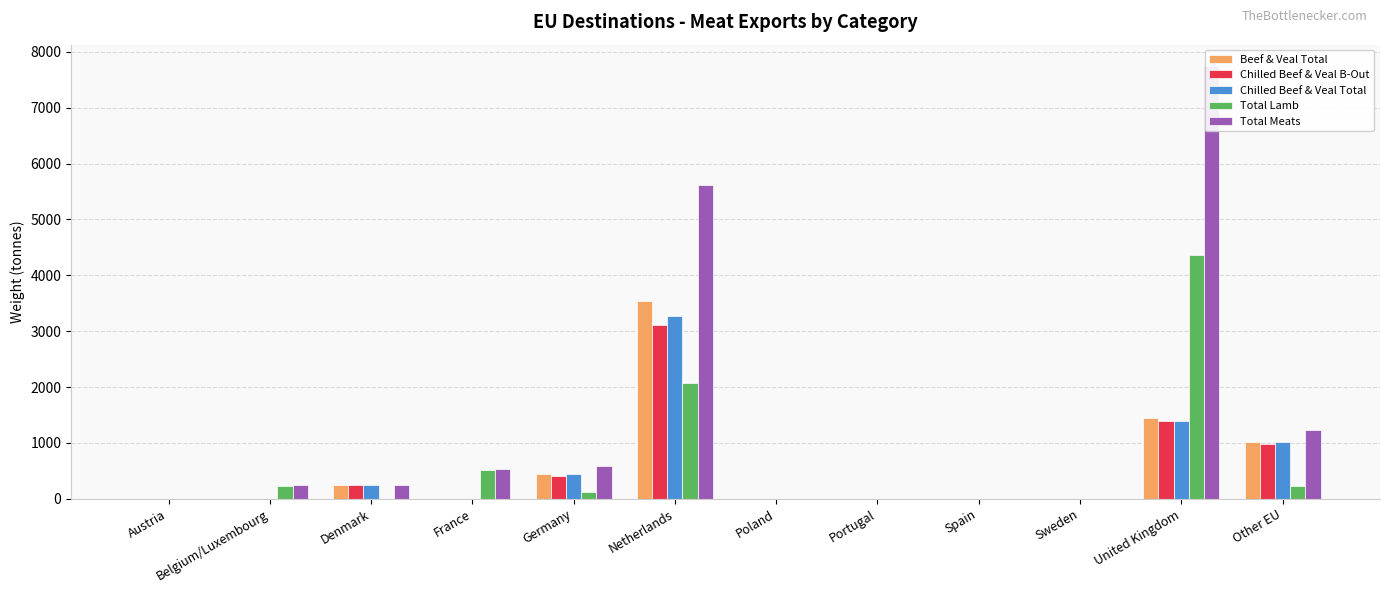

What is the sum of all Total Lamb values?

7523.2